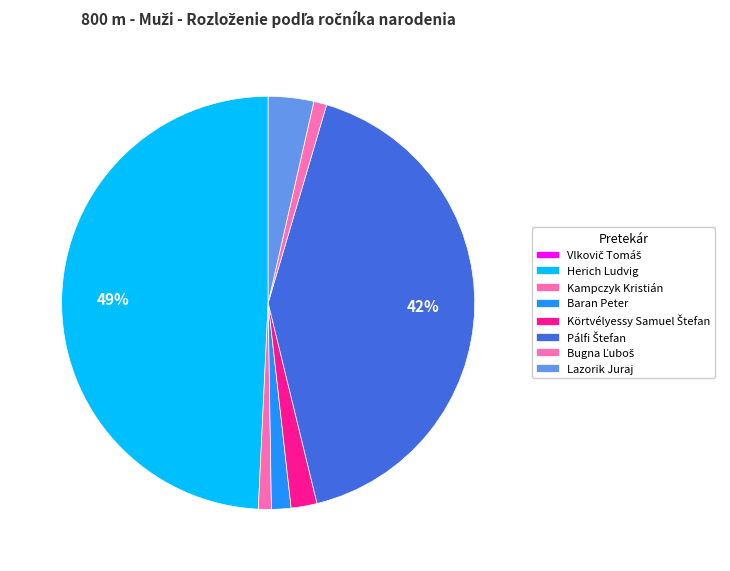

To the nearest percent, what percentage of the pie is Lazorik Juraj?

4%